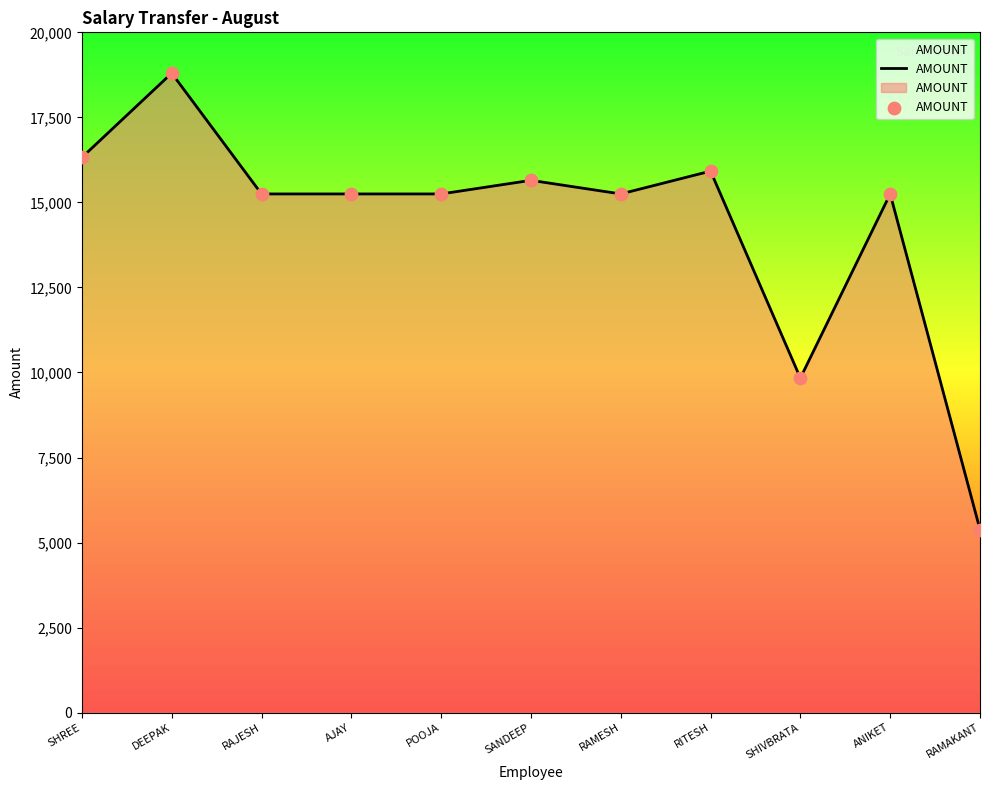

Approximately how many times larger is the value at ANIKET compared to RITESH?

1.0